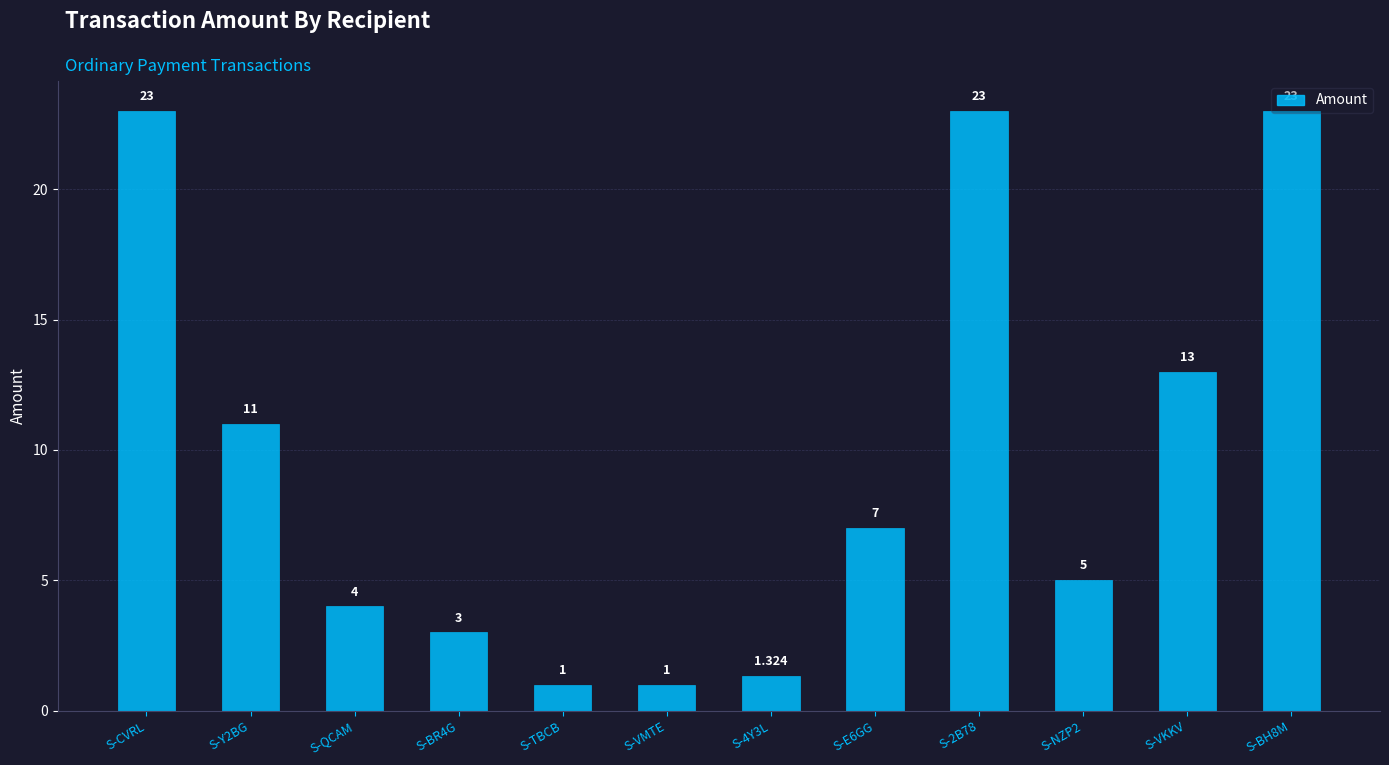

What is the average value?

9.6